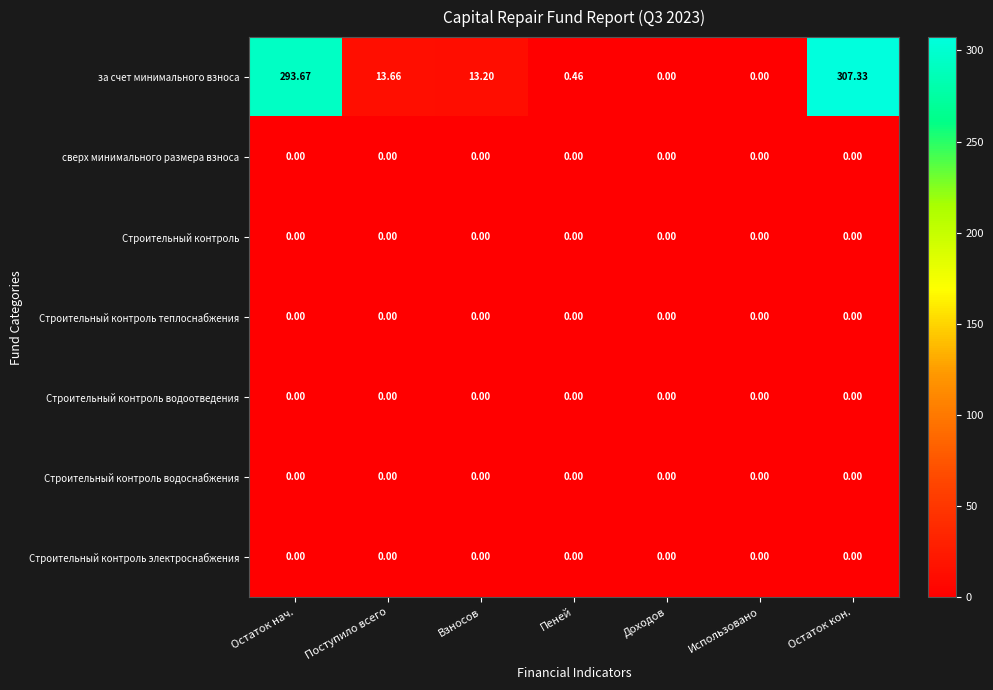

Between Поступило всего and Использовано, which series saw the biggest shift?

за счет минимального взноса